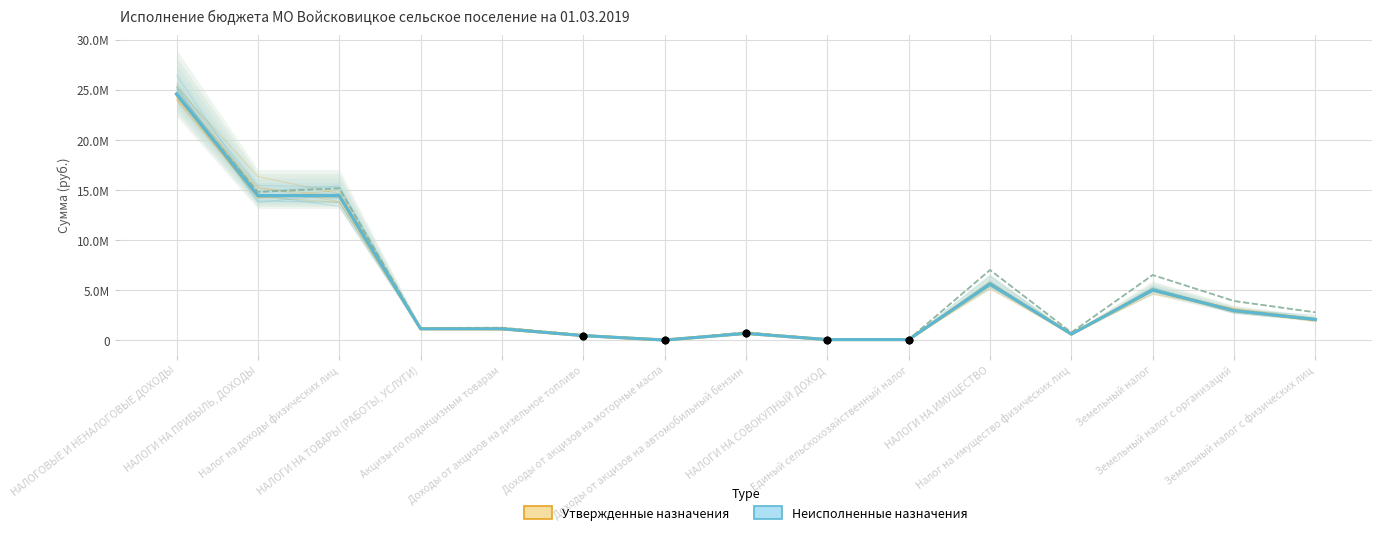

Which series has the largest Y range (max minus min)?

Утвержденные назначения